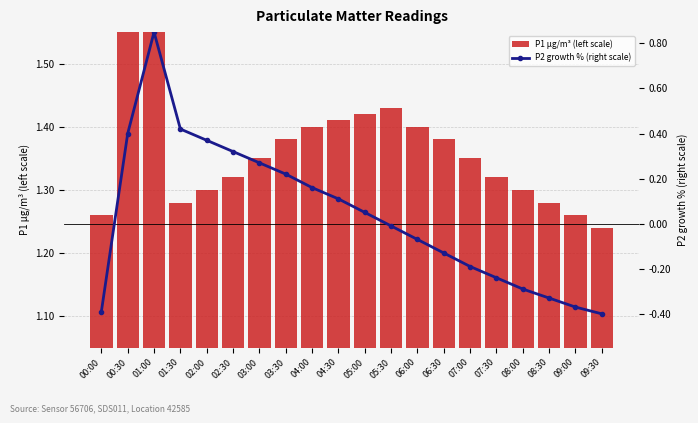

What is the sum of the P2 growth % (right scale) values at 03:30 and 02:30?

0.5